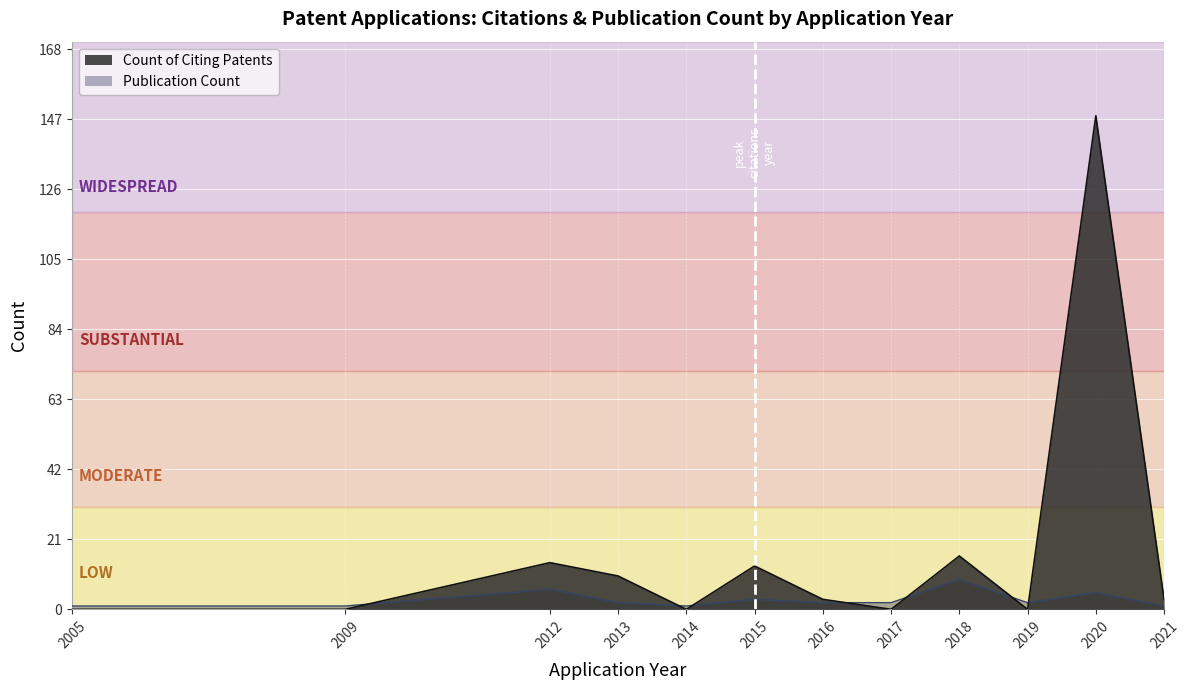

True or false: Count of Citing Patents has more than 0 interior local peaks.

True